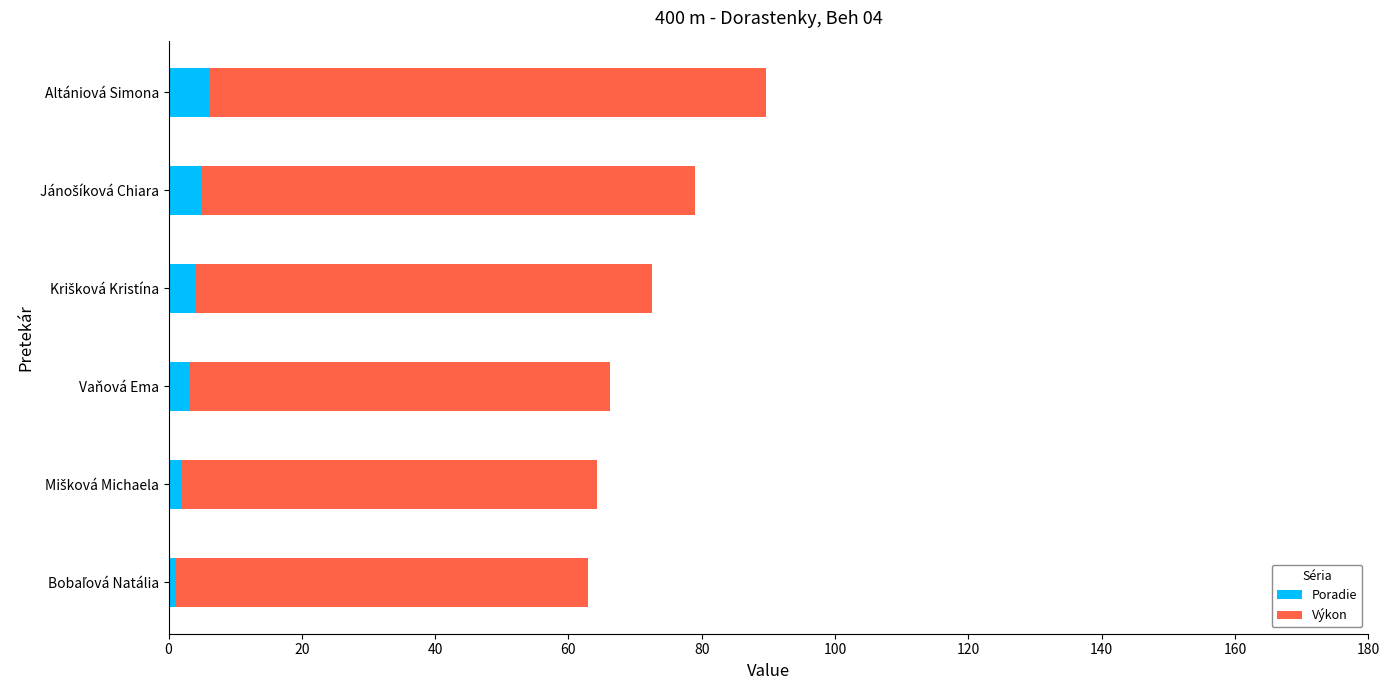

At which category is the sum across all series the highest?

Altániová Simona